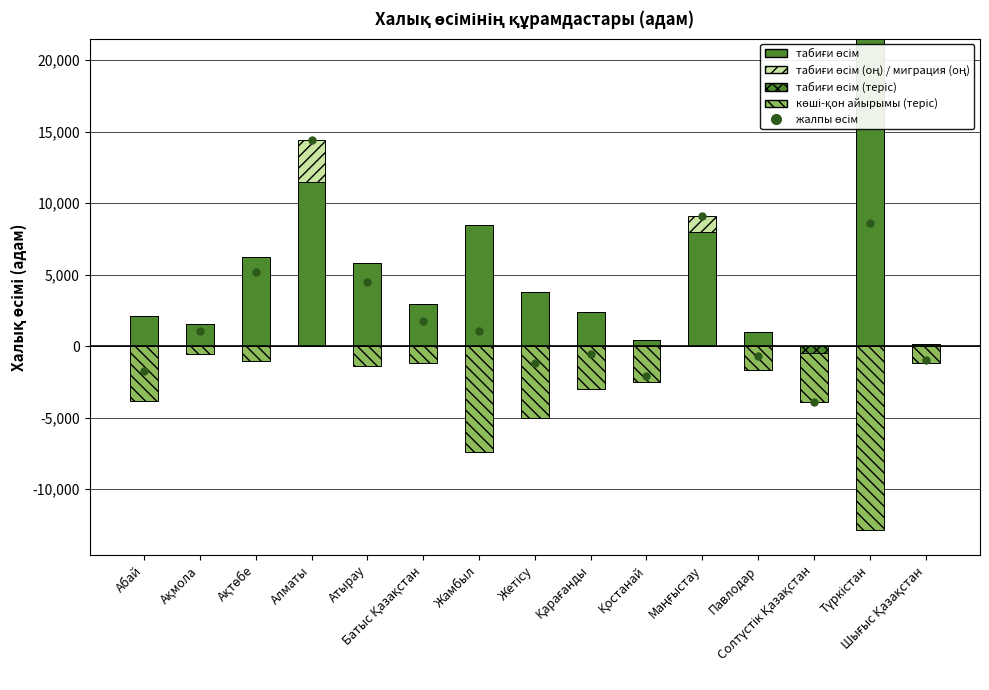

What is the spread (max minus min) of values at Павлодар?

2662